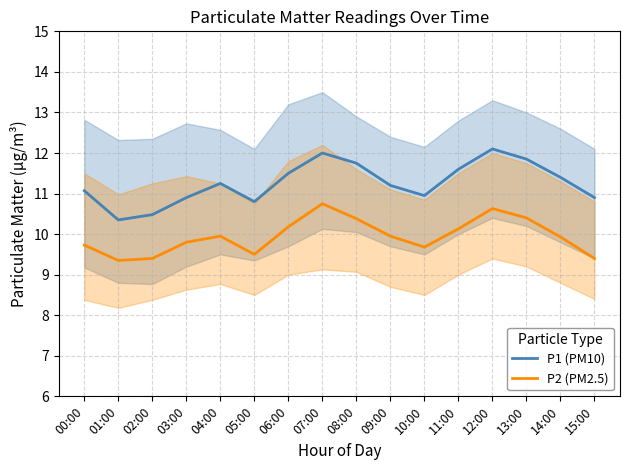

At which category is the sum across all series the highest?

07:00